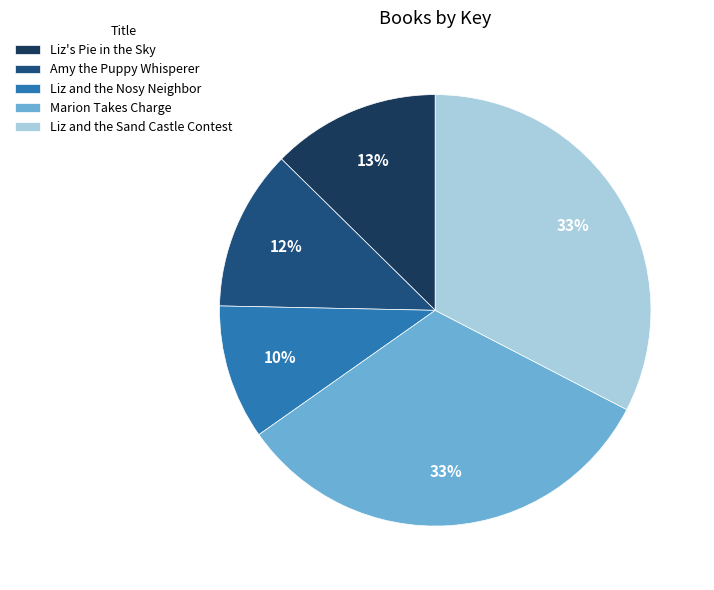

How many slices are in this pie chart?

5